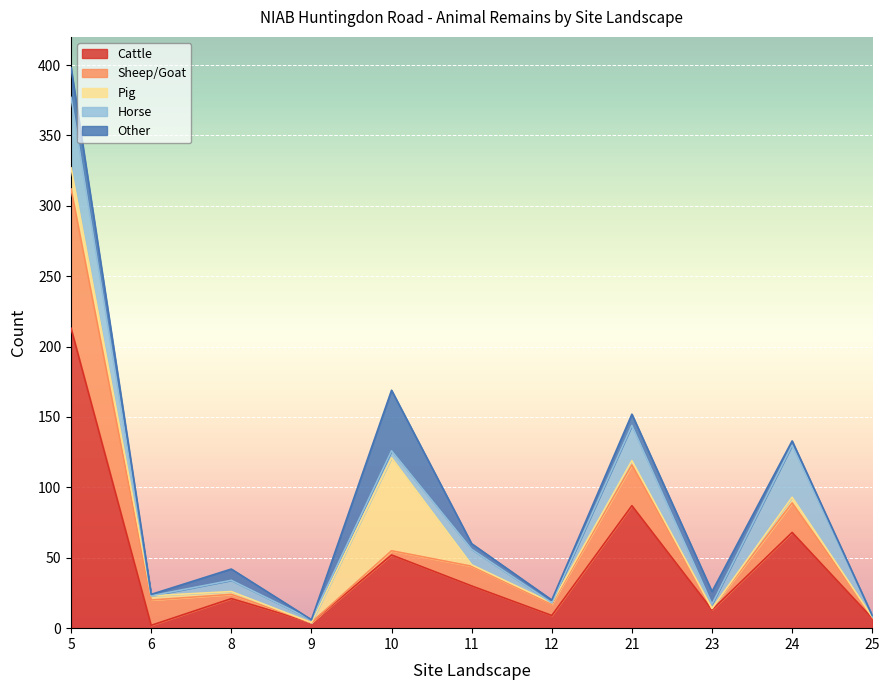

At which label does Cattle first exceed 21?

5